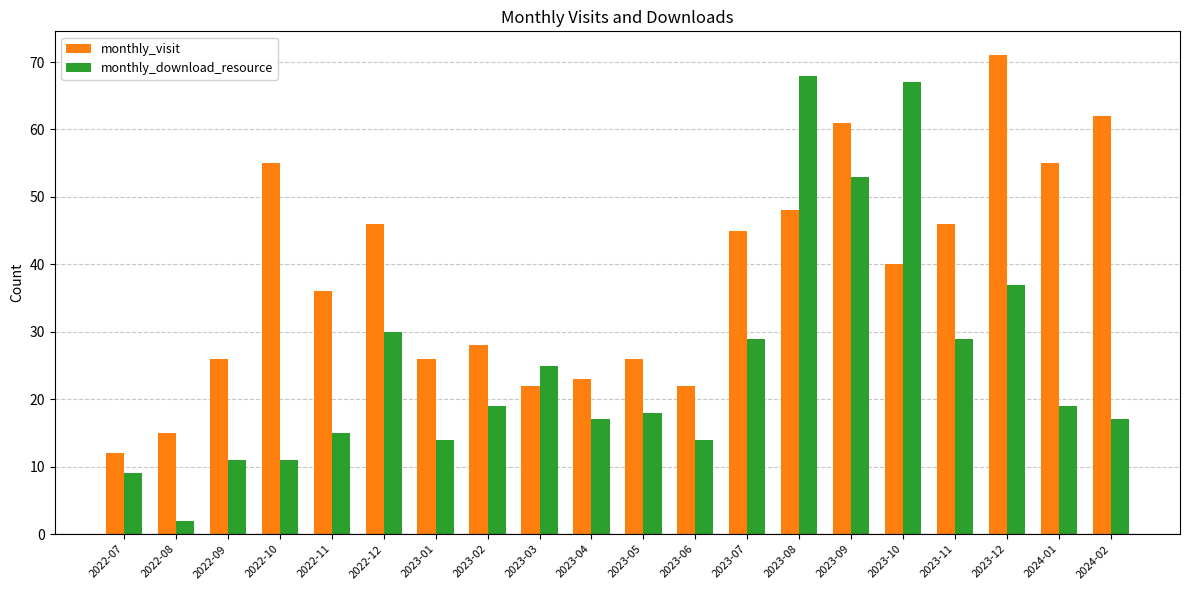

List the series in order of their peak value, highest first.

monthly_visit, monthly_download_resource